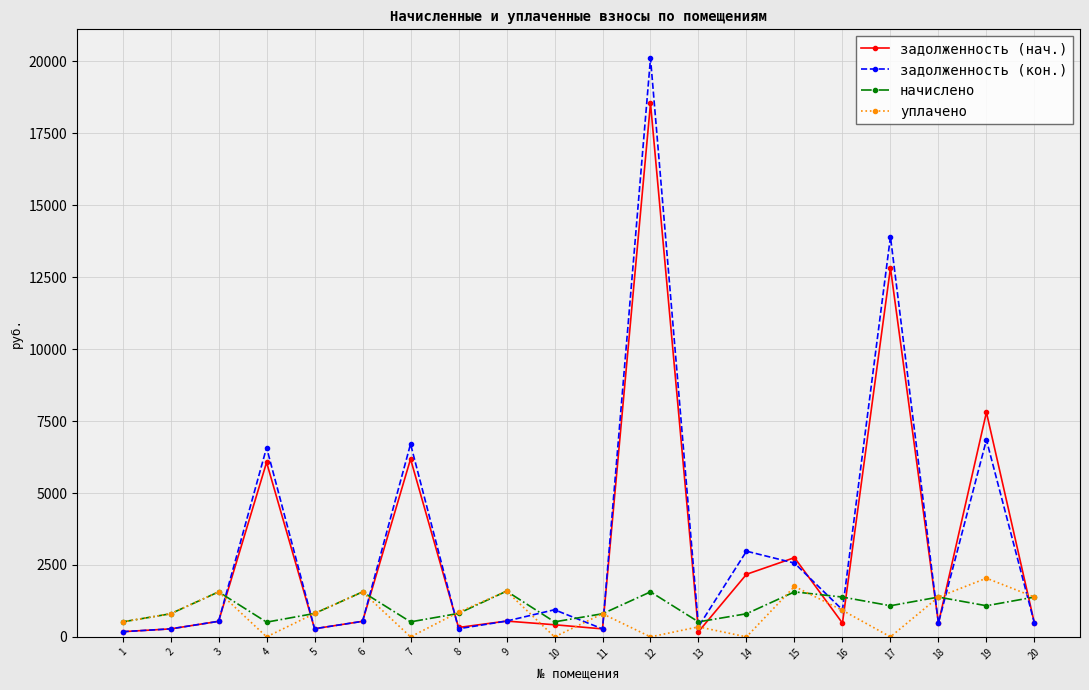

What is the sum of all уплачено values?

16345.9